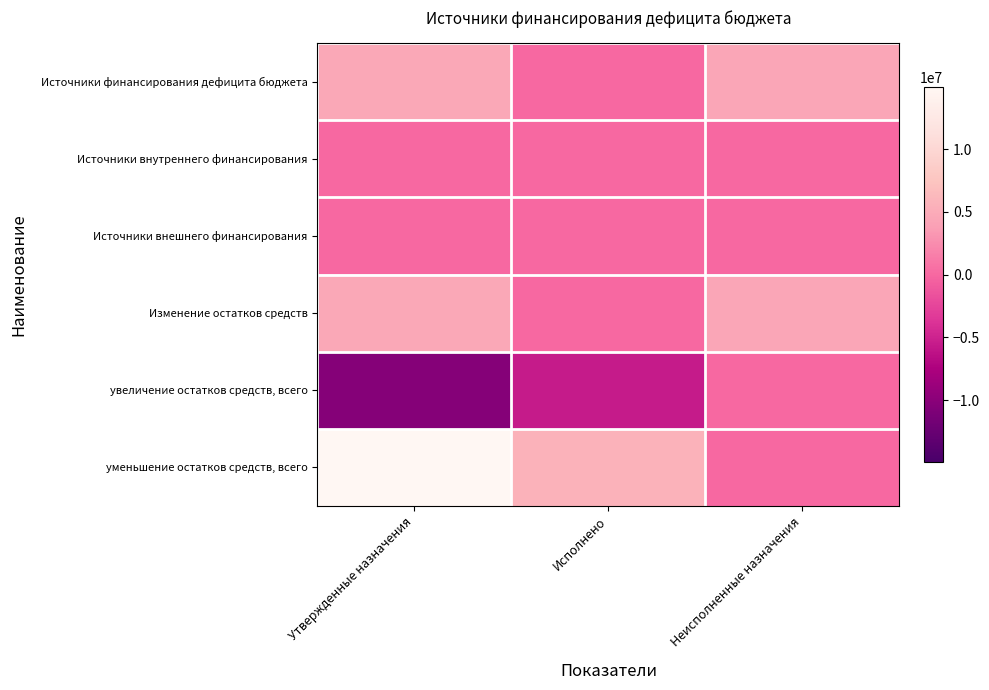

Reading left to right, extract all data points from this chart.

Источники финансирования дефицита бюджета: Утвержденные назначения=4590621.6	Исполнено=97975.1	Неисполненные назначения=4492646.5
Источники внутреннего финансирования: Утвержденные назначения=0.0	Исполнено=0.0	Неисполненные назначения=0.0
Источники внешнего финансирования: Утвержденные назначения=0.0	Исполнено=0.0	Неисполненные назначения=0.0
Изменение остатков средств: Утвержденные назначения=4590621.6	Исполнено=97975.1	Неисполненные назначения=4492646.5
увеличение остатков средств, всего: Утвержденные назначения=-10368920.0	Исполнено=-5539214.3	Неисполненные назначения=0.0
уменьшение остатков средств, всего: Утвержденные назначения=14959541.6	Исполнено=5637189.4	Неисполненные назначения=0.0